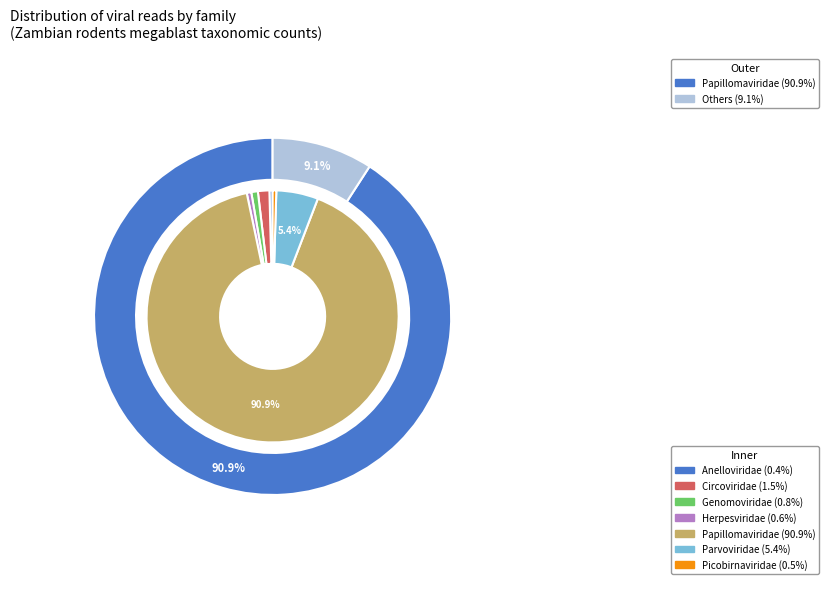

Rank the categories by value from highest to lowest.

Papillomaviridae, Parvoviridae, Circoviridae, Genomoviridae, Herpesviridae, Picobirnaviridae, Anelloviridae